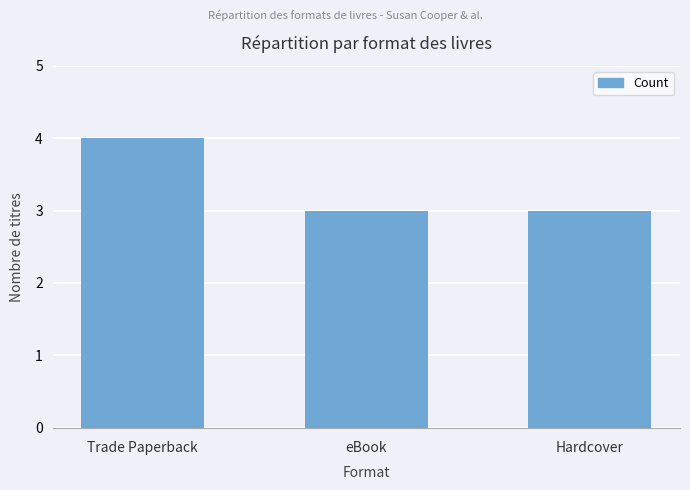

What is the sum of all values?

10